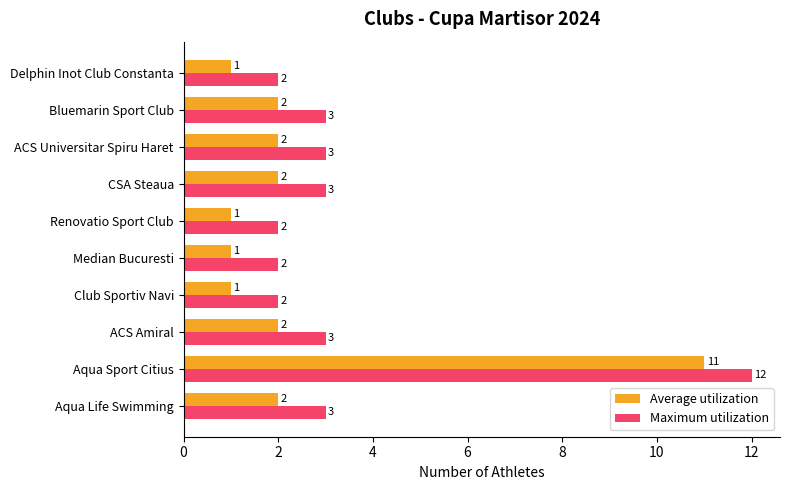

What is the average value of the Maximum utilization series?

4